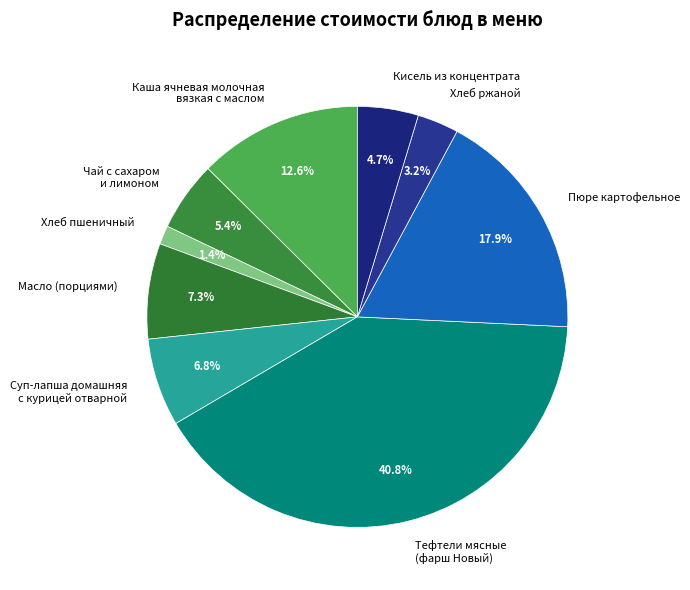

What is the ratio of the value at Кисель из концентрата to the value at Чай с сахаром и лимоном?

0.9